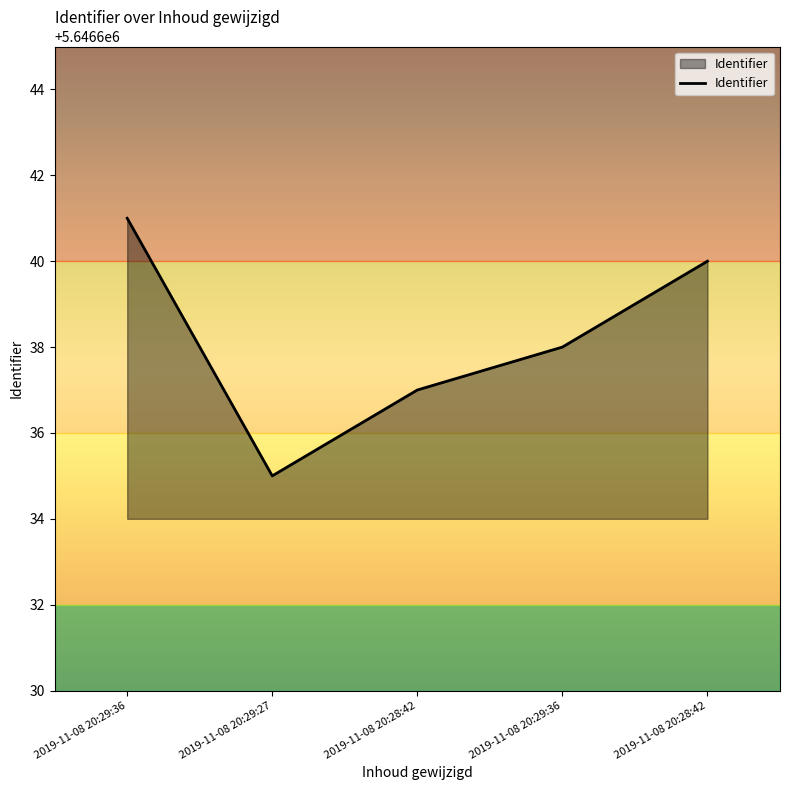

Reading right to left, what are all the values shown in this chart?

2019-11-08 20:28:42=5646640	2019-11-08 20:29:36=5646638	2019-11-08 20:28:42=5646637	2019-11-08 20:29:27=5646635	2019-11-08 20:29:36=5646641